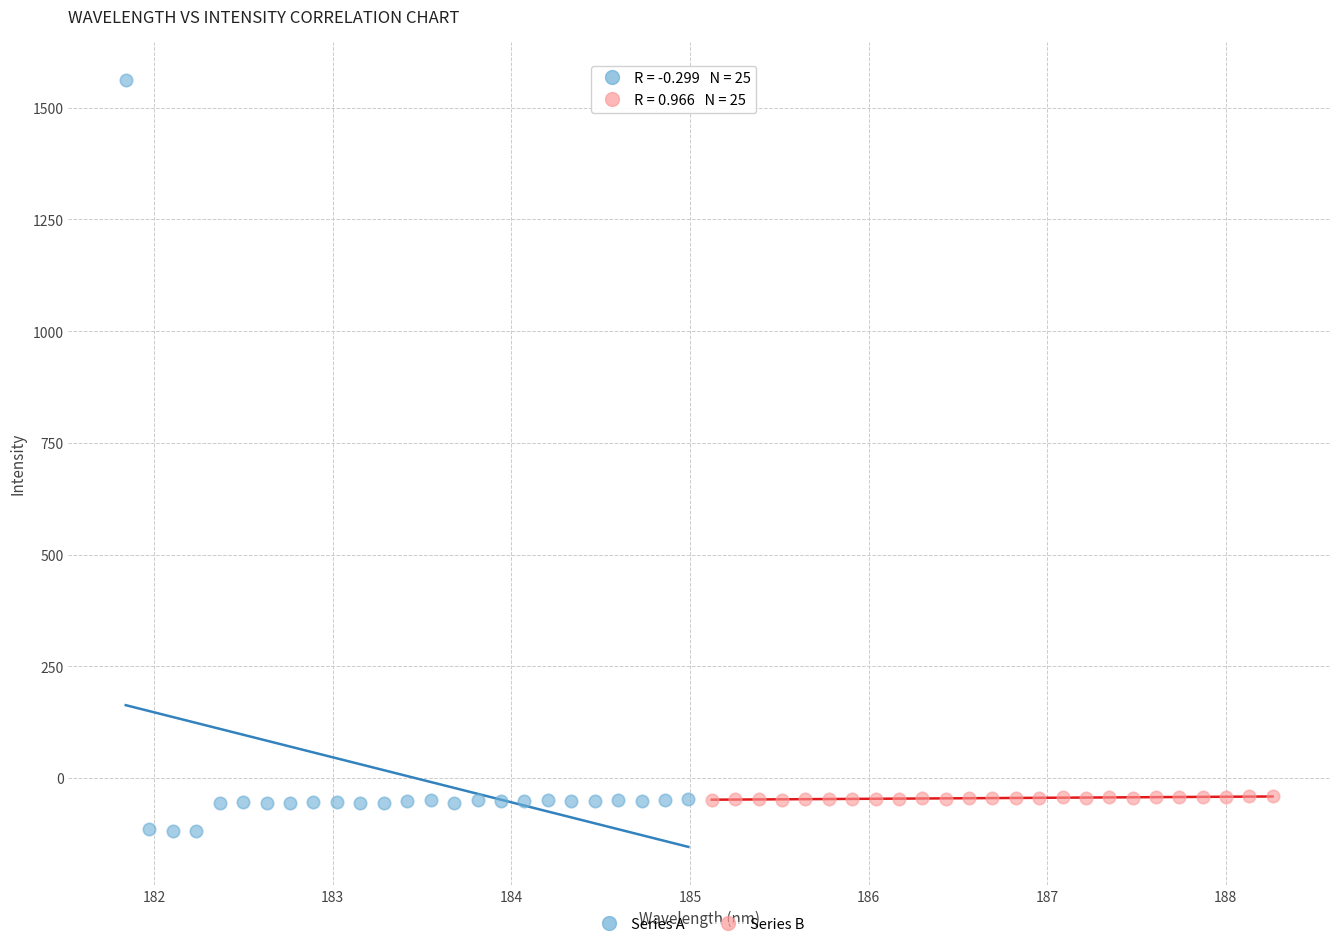

Which series contains the highest Y value?

Series A